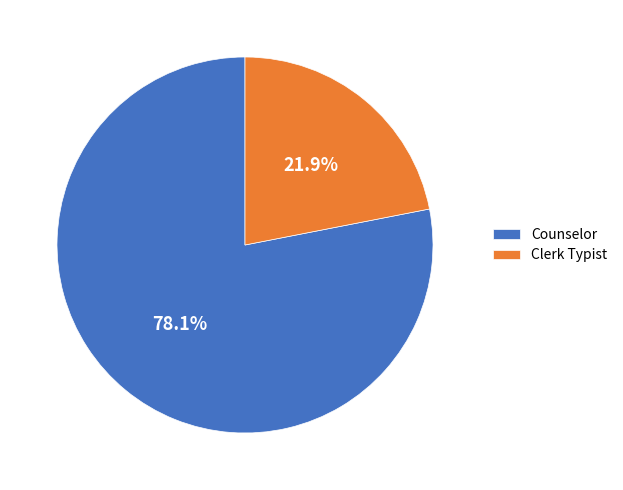

Approximately how many times larger is the value at Clerk Typist compared to Counselor?

0.3